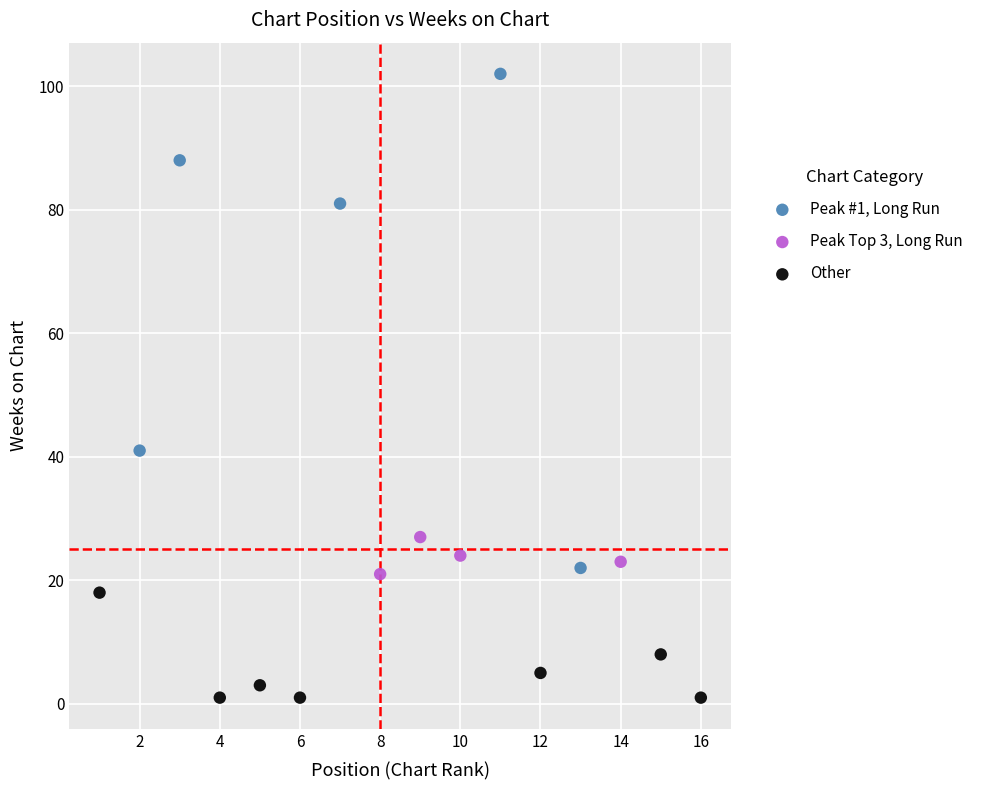

Which series reaches the minimum Y coordinate?

Other